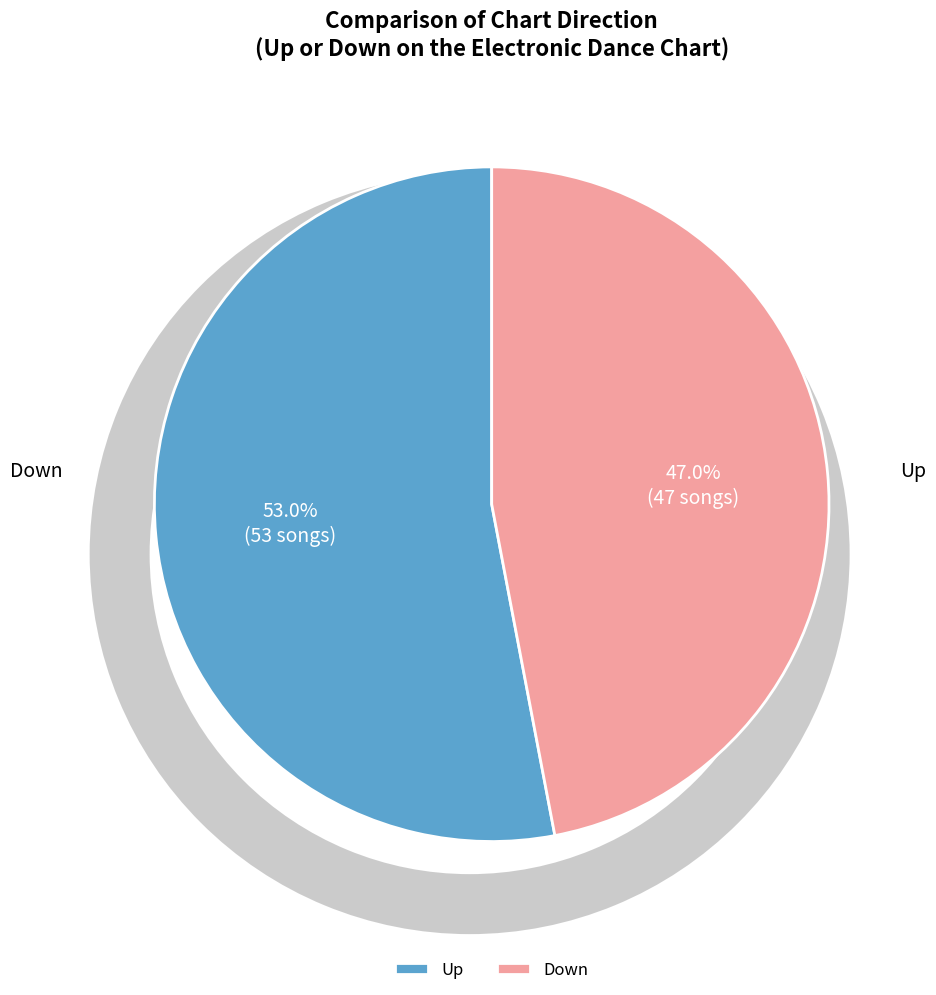

Which slice is the smallest?

Down